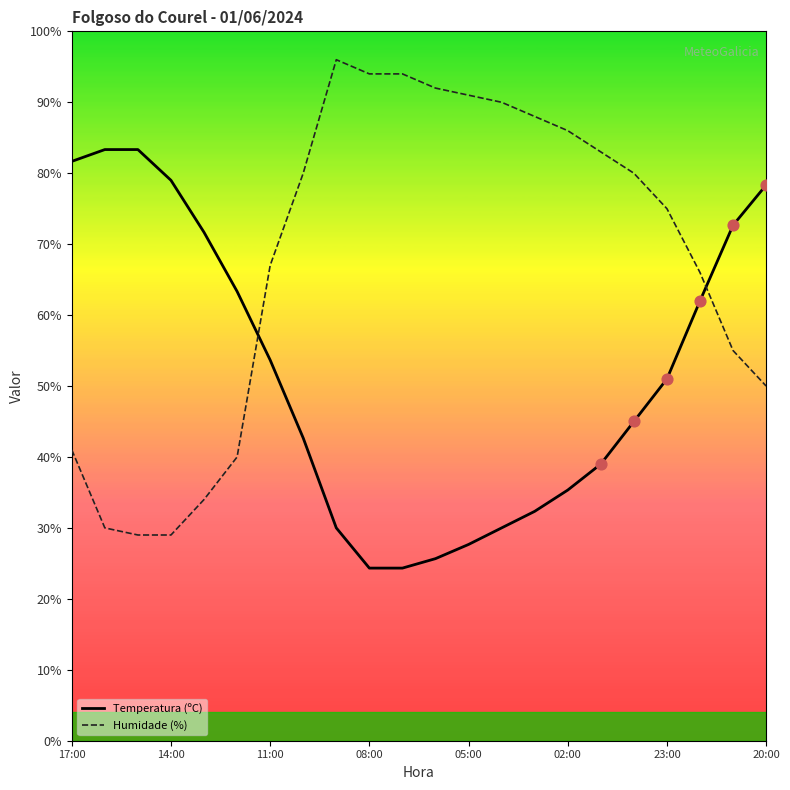

Rank the series by their maximum value, from highest to lowest.

Humidade (%), Temperatura (ºC)